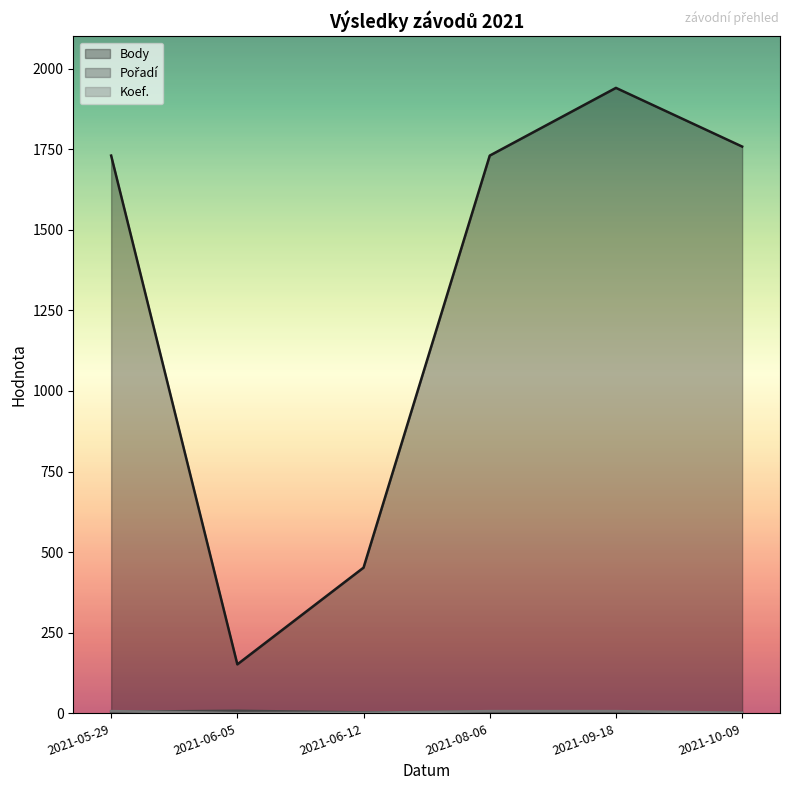

At which category is the sum across all series the highest?

2021-09-18